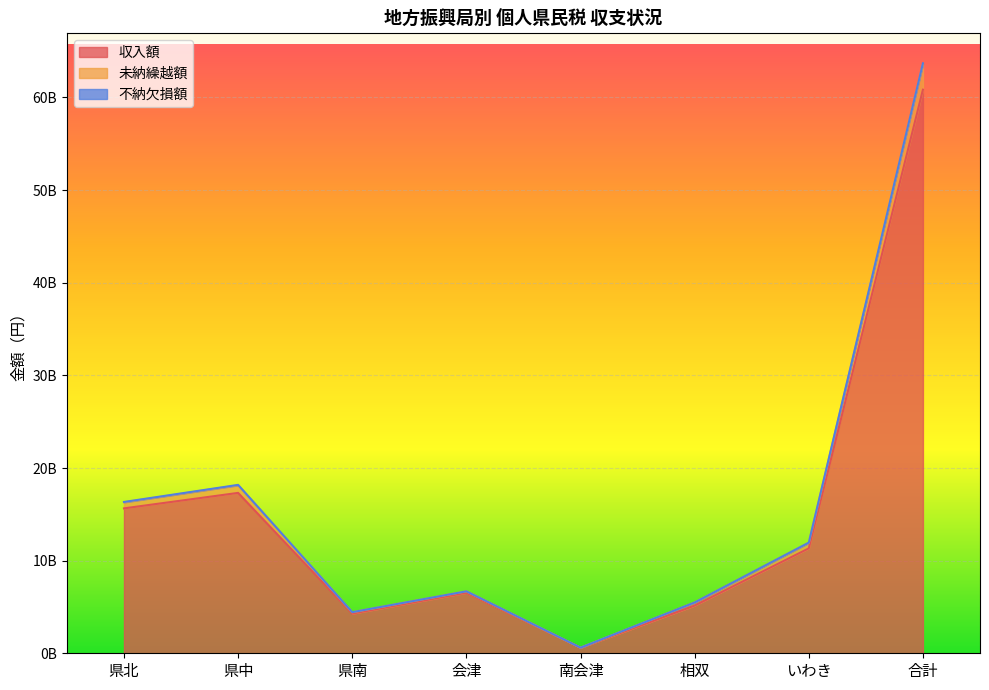

What is the minimum value shown in the chart?

590928496